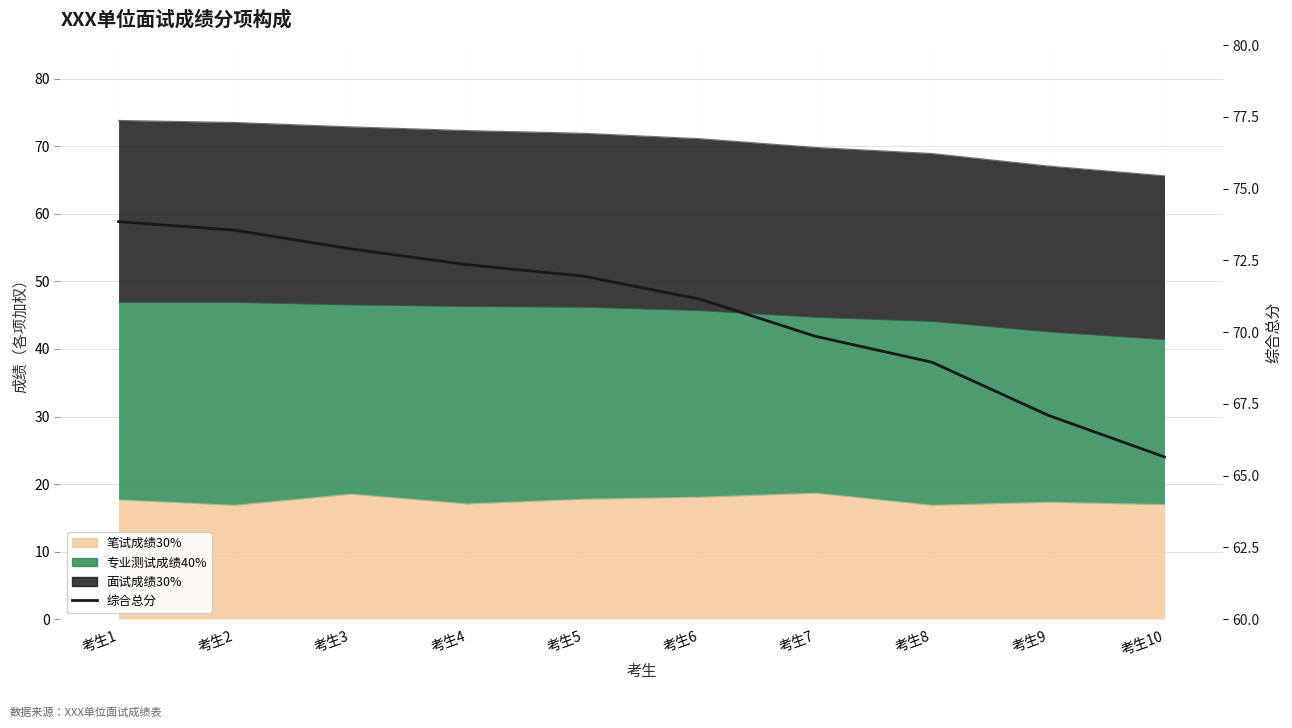

What is the difference between the maximum and second lowest values?

6.8